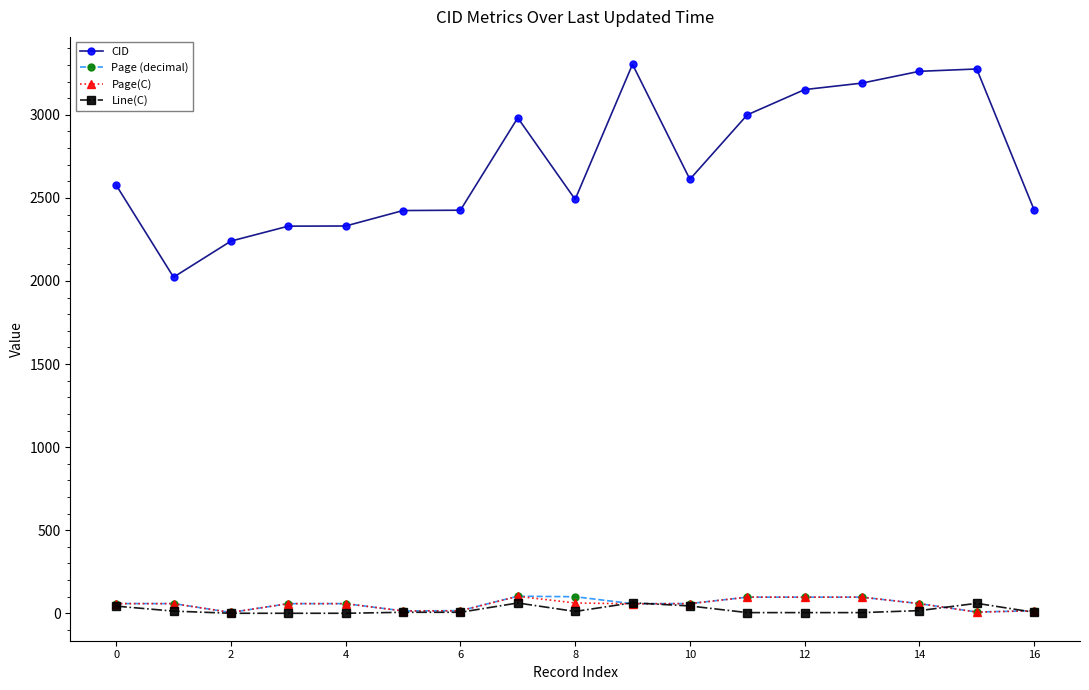

Which series has the largest range (max minus min)?

CID